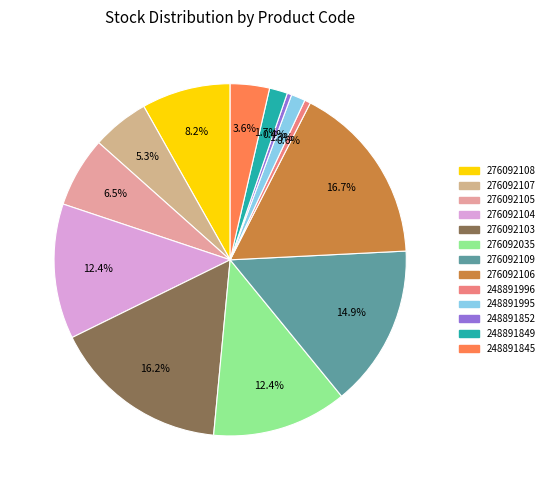

To the nearest percent, what portion does 248891995 represent?

1%